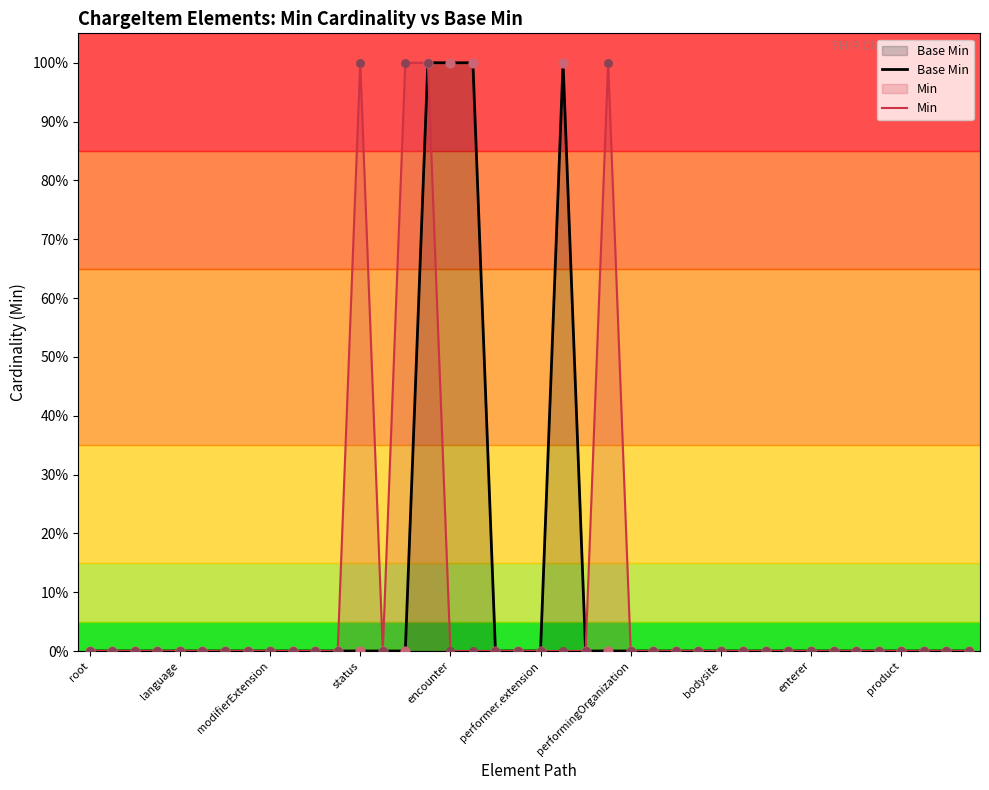

Which series has the largest total across all categories?

Base Min